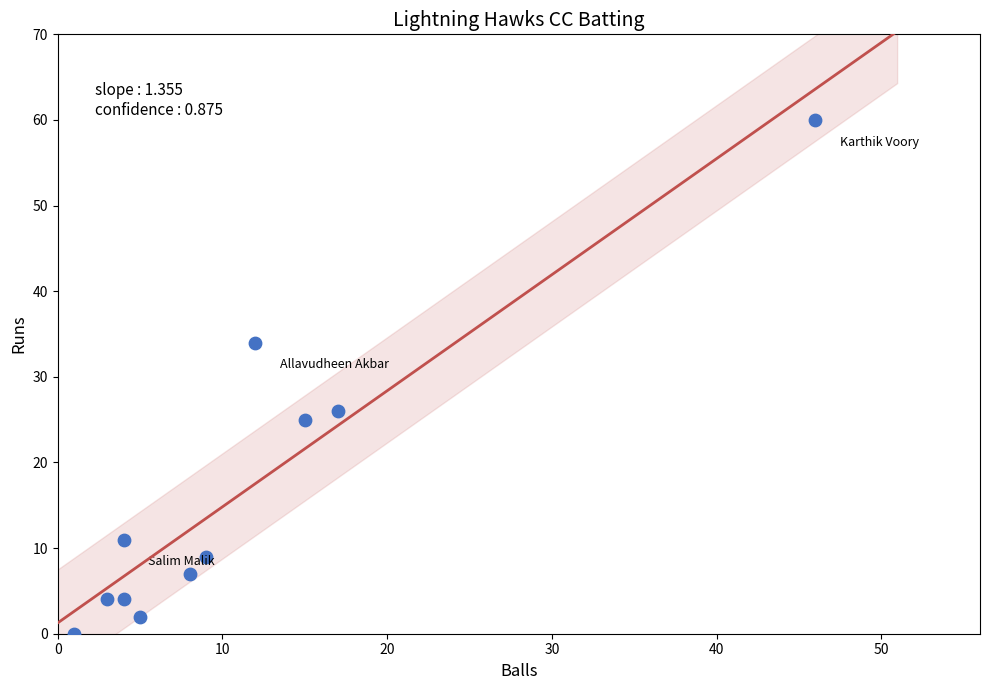

What is the range of X values (max minus min)?

45